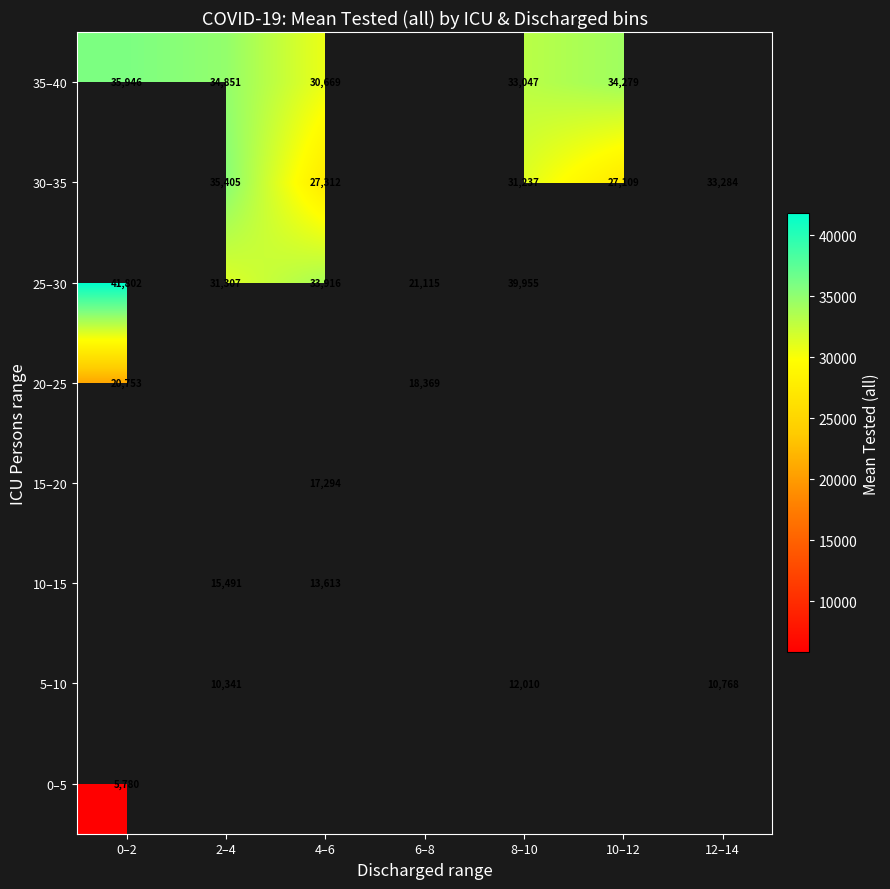

True or false: 15–20 has a value of 17294.0 at 4–6.

True